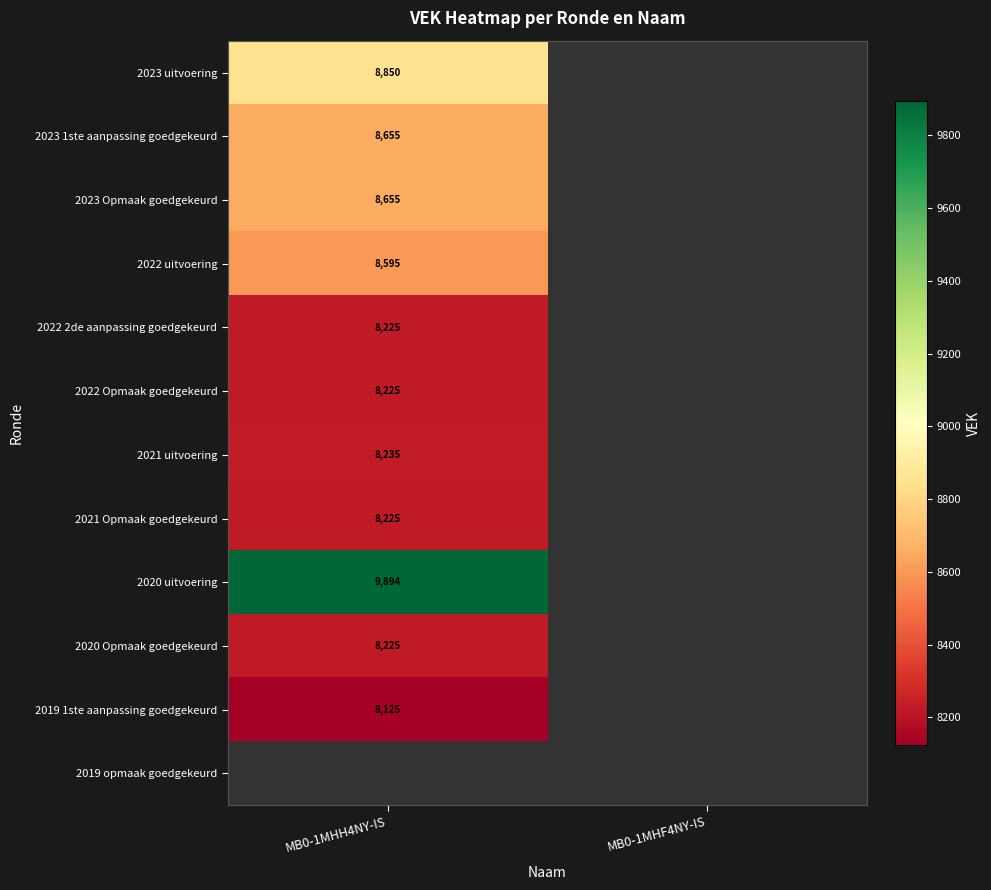

Is it true that 2021 Opmaak goedgekeurd equals 8225 at MB0-1MHH4NY-IS?

True